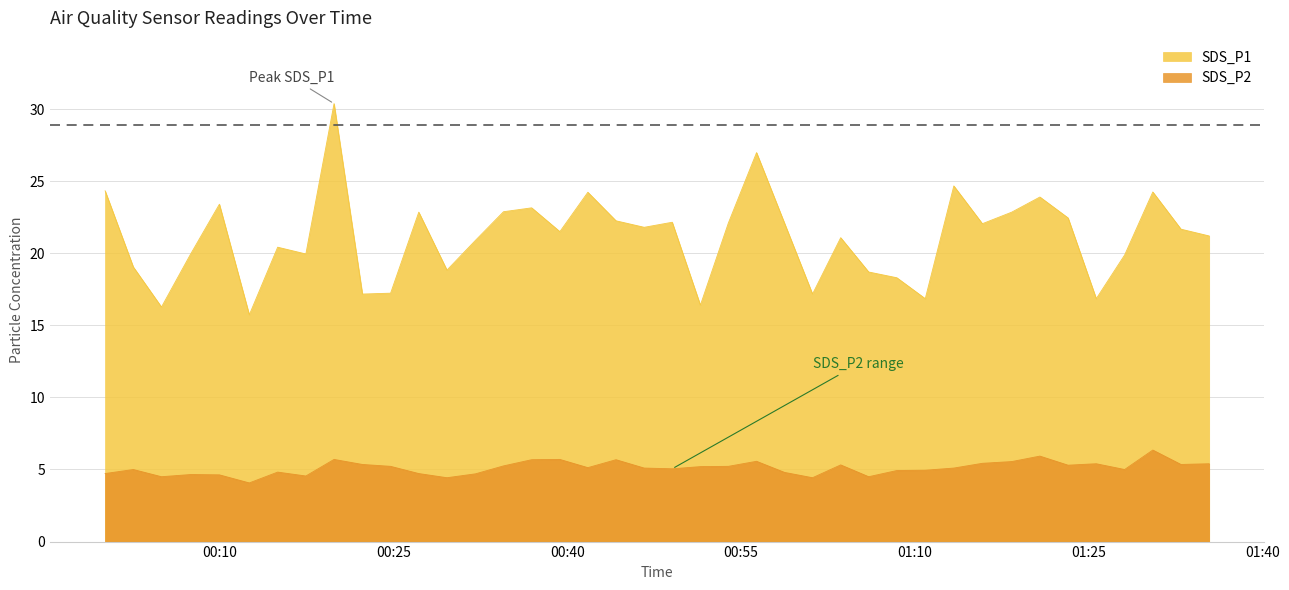

True or false: SDS_P1 and SDS_P2 intersect in this chart.

False